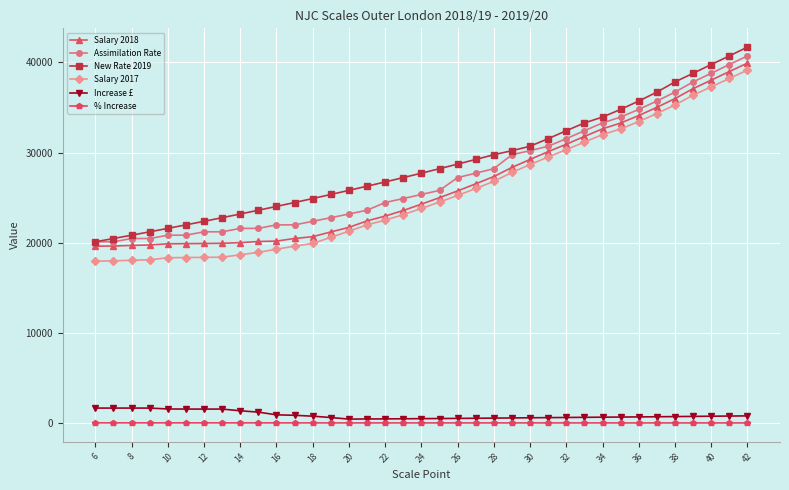

True or false: % Increase and Assimilation Rate cross at least once.

False